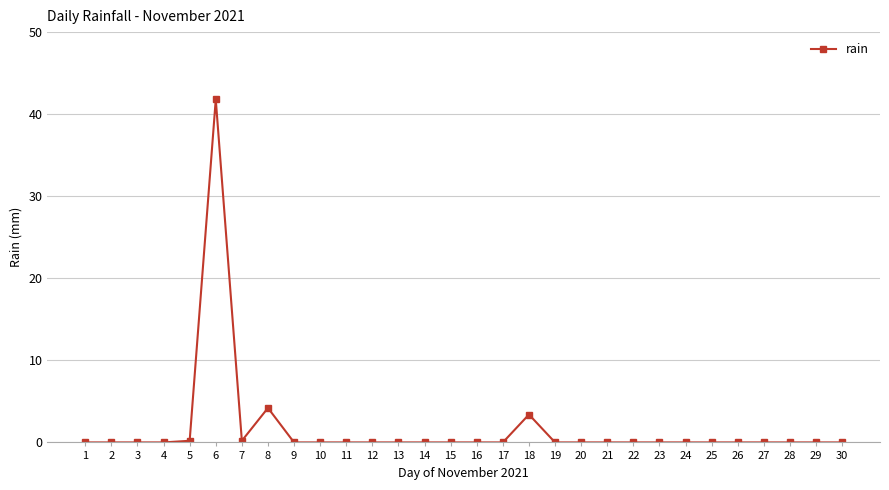

The value at 27 is -20.3. True or false?

False